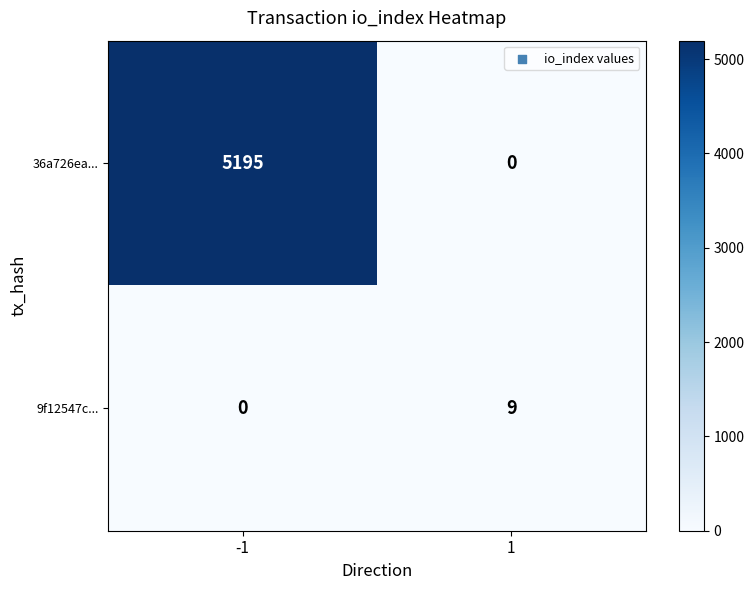

Rank the series by their maximum value, from highest to lowest.

36a726ea..., 9f12547c...